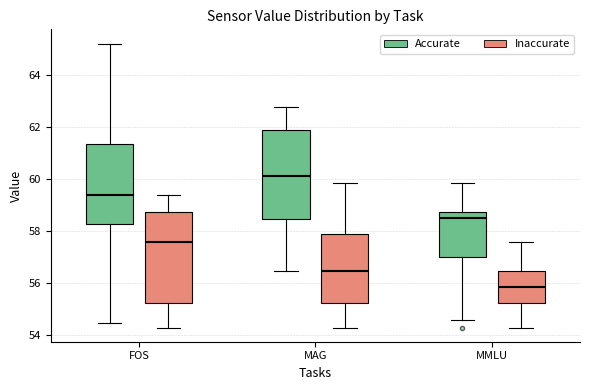

Reading left to right, read every box against the y-axis: the position of its median line, the range the box covers, and the ends of its whiskers. The values are not printed on the chart, so give them approximately, as read against the axis.

FOS (Accurate): median 59.4, box 58.2 to 61.4, whiskers 54.4 to 65.2
FOS (Inaccurate): median 57.6, box 55.2 to 58.8, whiskers 54.4 to 59.4
MAG (Accurate): median 60.2, box 58.4 to 61.8, whiskers 56.4 to 62.8
MAG (Inaccurate): median 56.4, box 55.2 to 58.0, whiskers 54.4 to 59.8
MMLU (Accurate): median 58.6, box 57.0 to 58.8, whiskers 54.6 to 59.8
MMLU (Inaccurate): median 55.8, box 55.2 to 56.4, whiskers 54.4 to 57.6